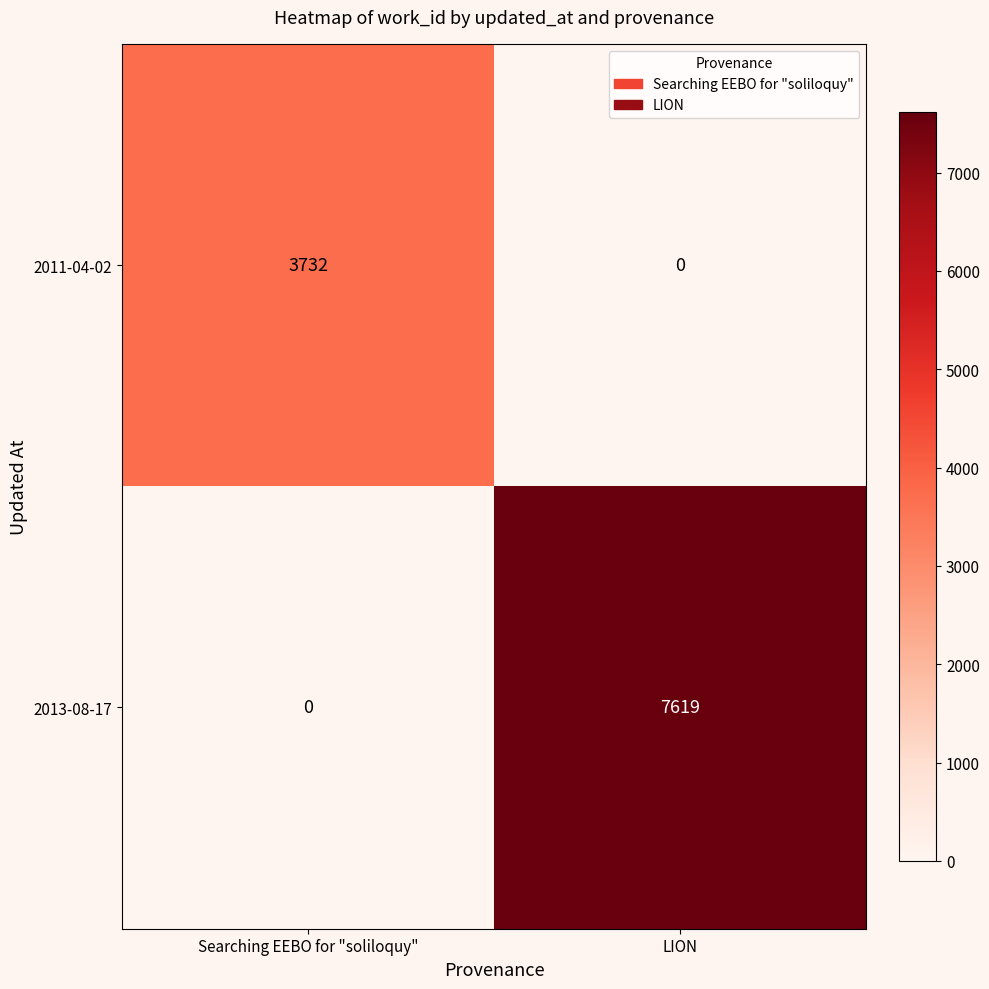

What is the approximate value of 2011-04-02 at Searching EEBO for "soliloquy", to the nearest 50?

3750